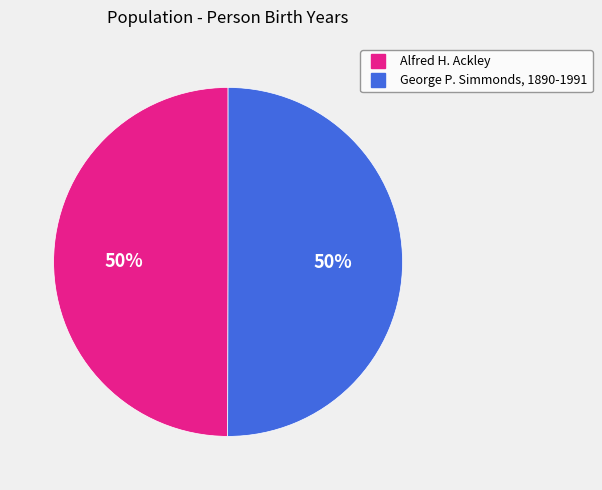

Approximately how many times larger is the value at Alfred H. Ackley compared to George P. Simmonds, 1890-1991?

1.0